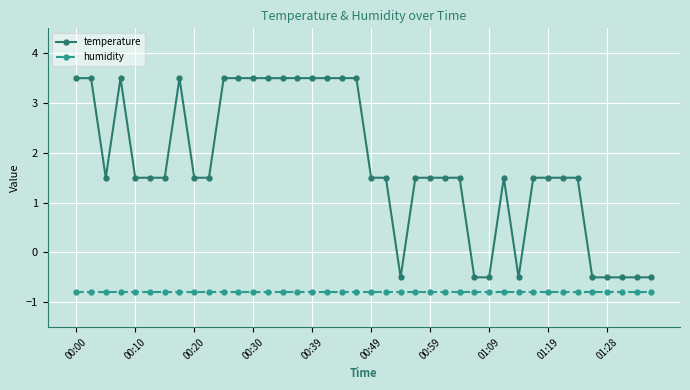

True or false: humidity and temperature cross at least once.

False